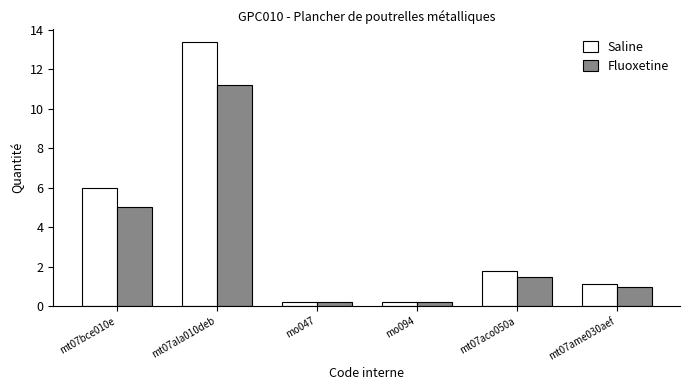

Between mo047 and mt07aco050a, which series saw the biggest shift?

Saline